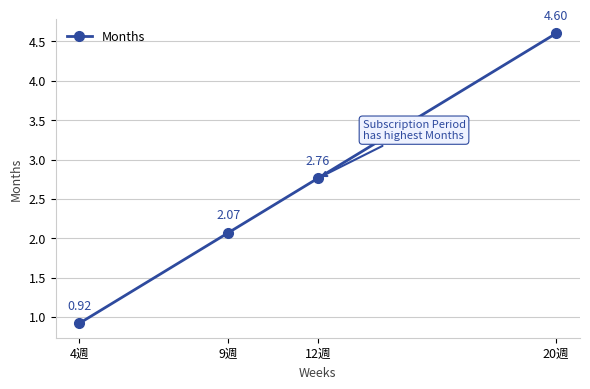

List the labels in order of value, smallest first.

4週, 9週, 12週, 20週